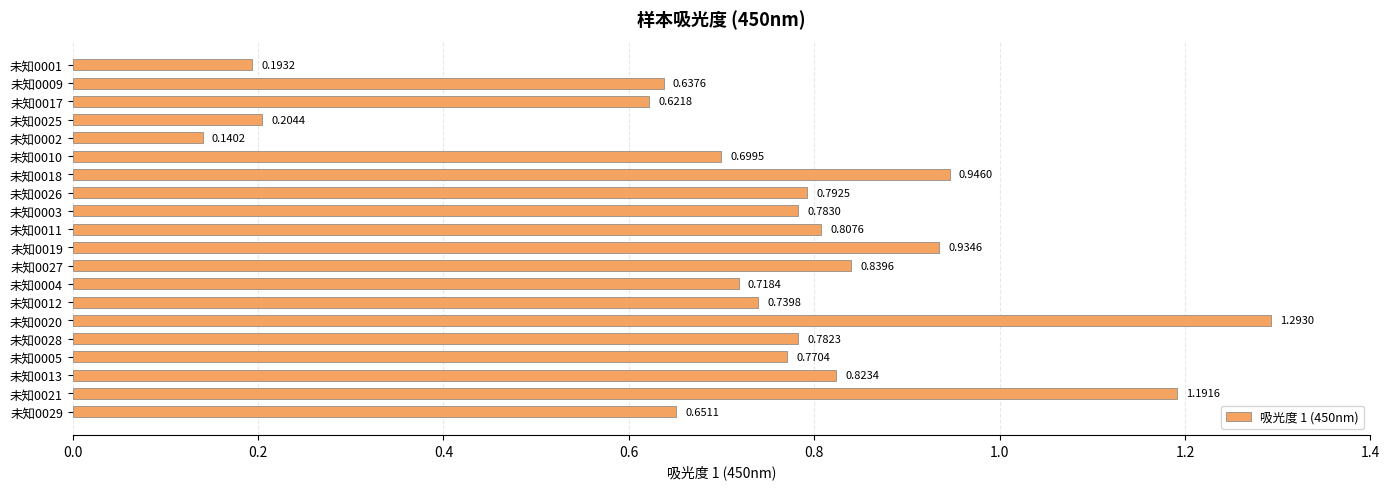

What is the sum of the values at 未知0012 and 未知0021?

1.9